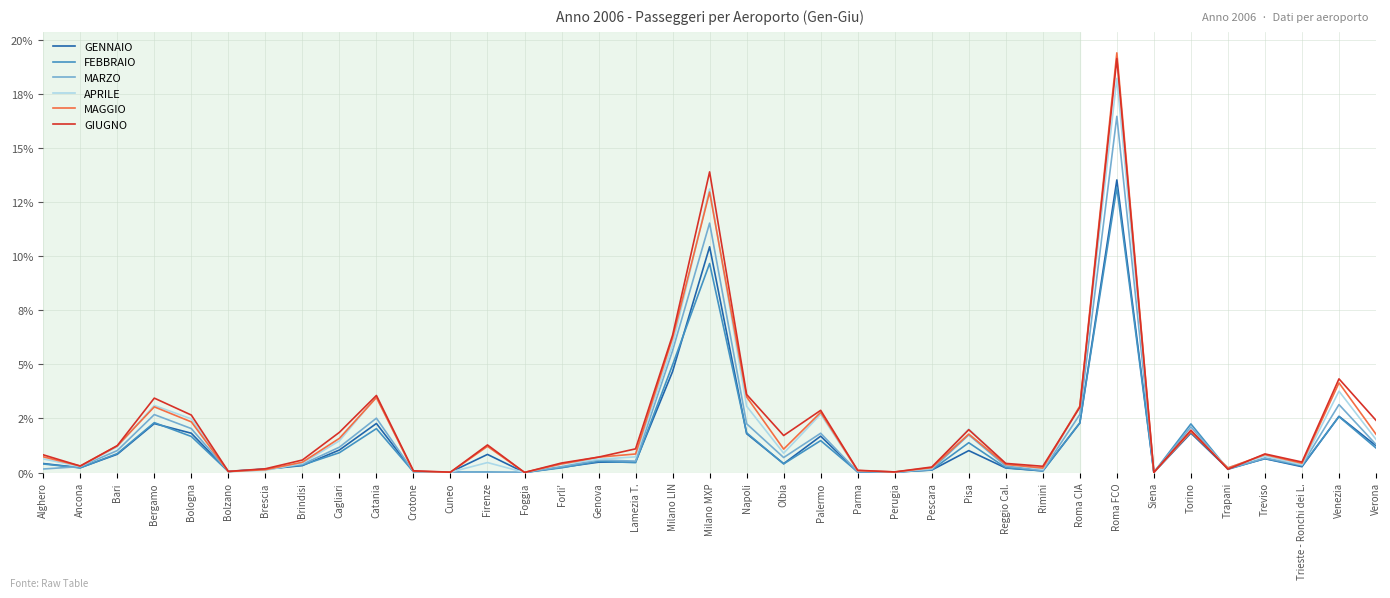

Which series ends up on top after the final intersection of GENNAIO and APRILE?

APRILE